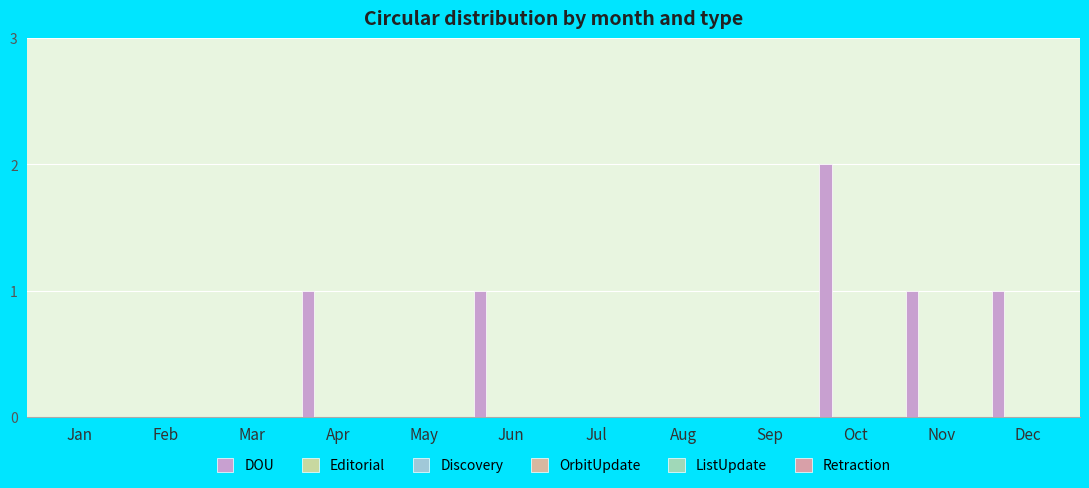

How many data points does each series have?

12